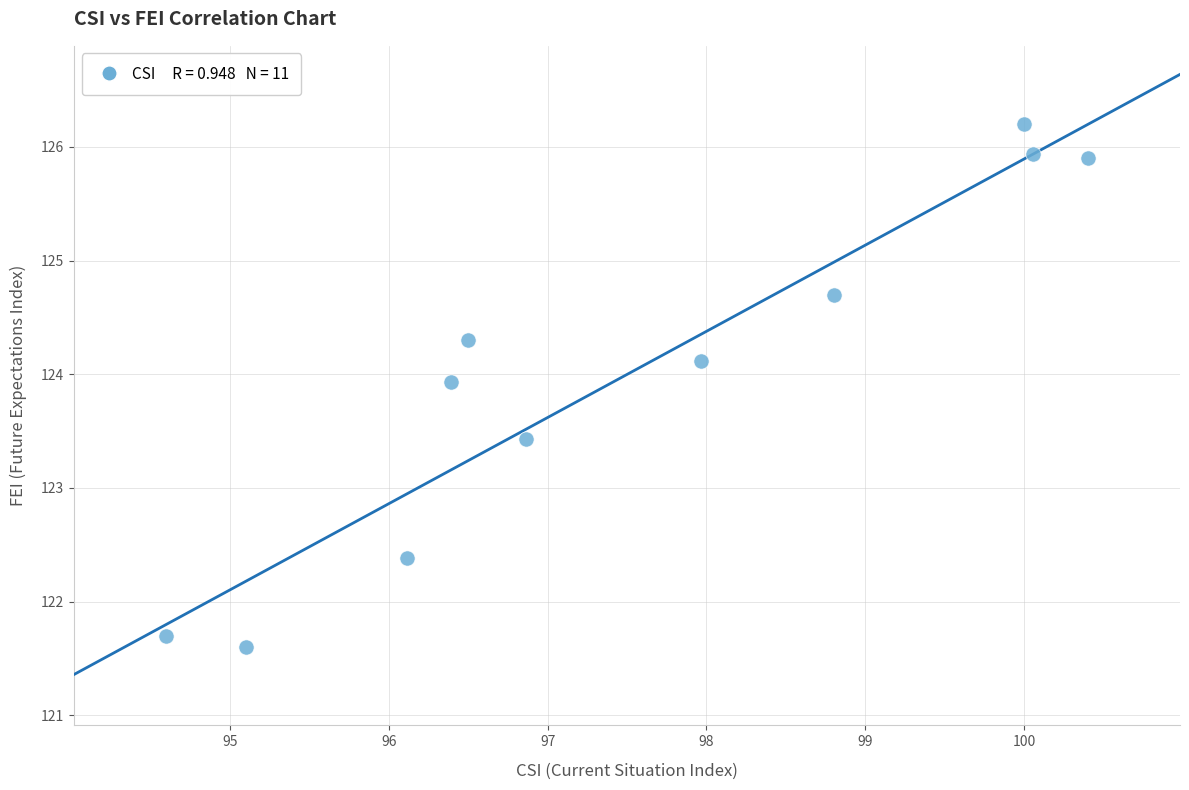

What is the average Y value?

124.0